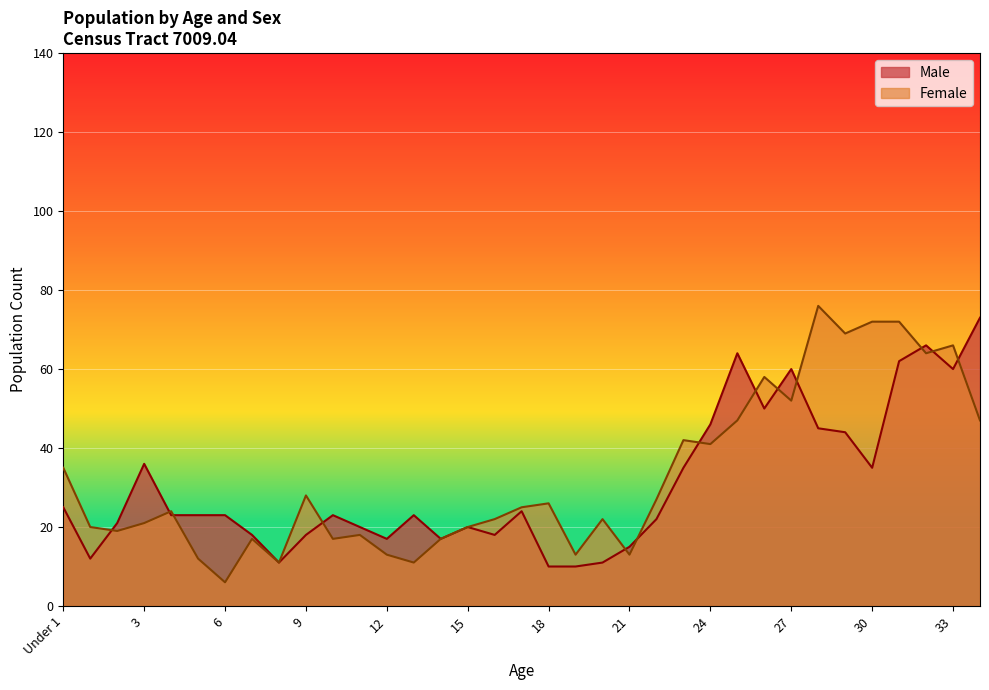

Reading right to left, list all the values displayed in this chart.

Male: 73	60	66	62	35	44	45	60	50	64	46	35	22	15	11	10	10	24	18	20	17	23	17	20	23	18	11	18	23	23	23	36	21	12	25
Female: 47	66	64	72	72	69	76	52	58	47	41	42	27	13	22	13	26	25	22	20	17	11	13	18	17	28	11	17	6	12	24	21	19	20	35